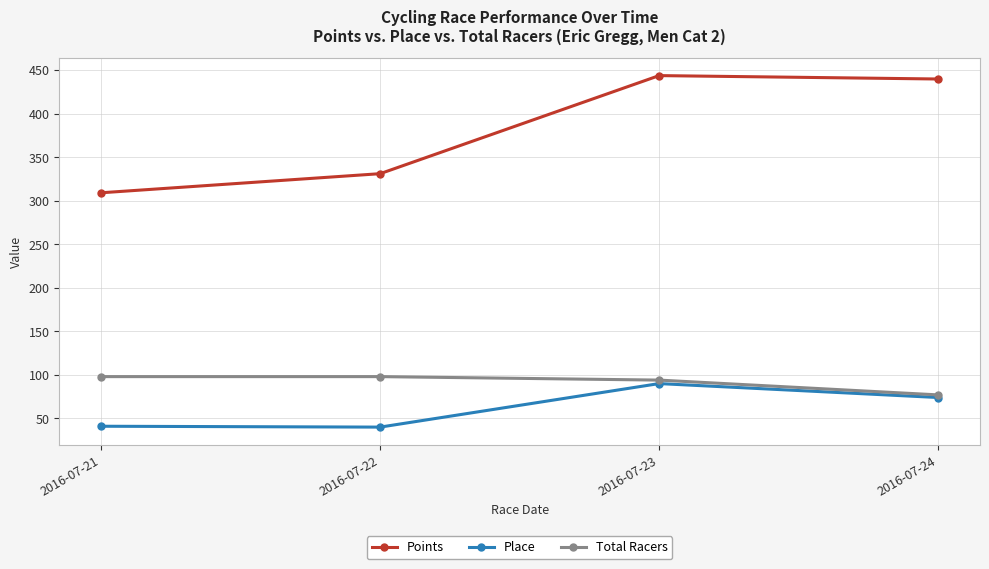

True or false: Place and Points cross at least once.

False